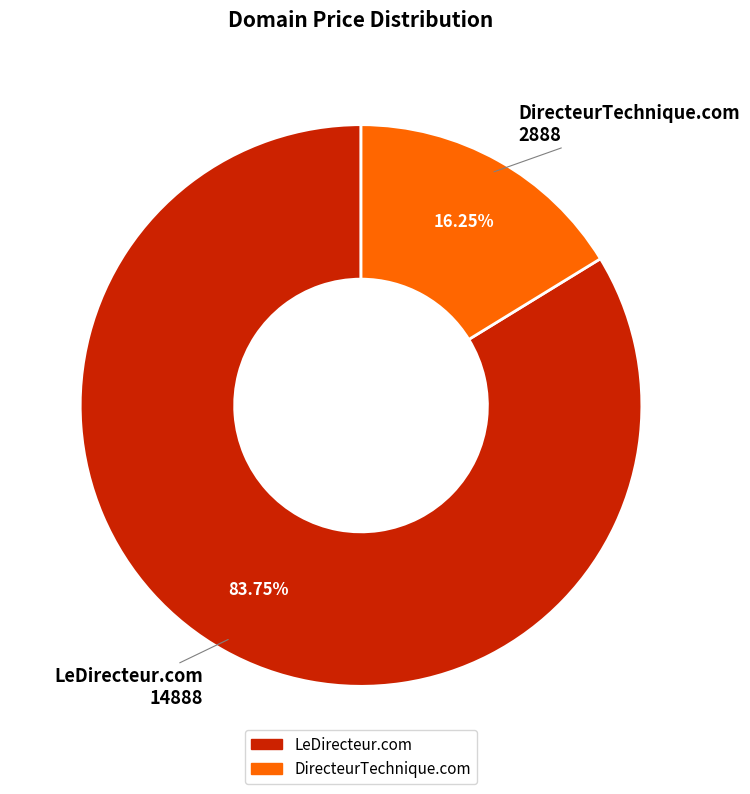

To the nearest percent, what portion does DirecteurTechnique.com represent?

16%